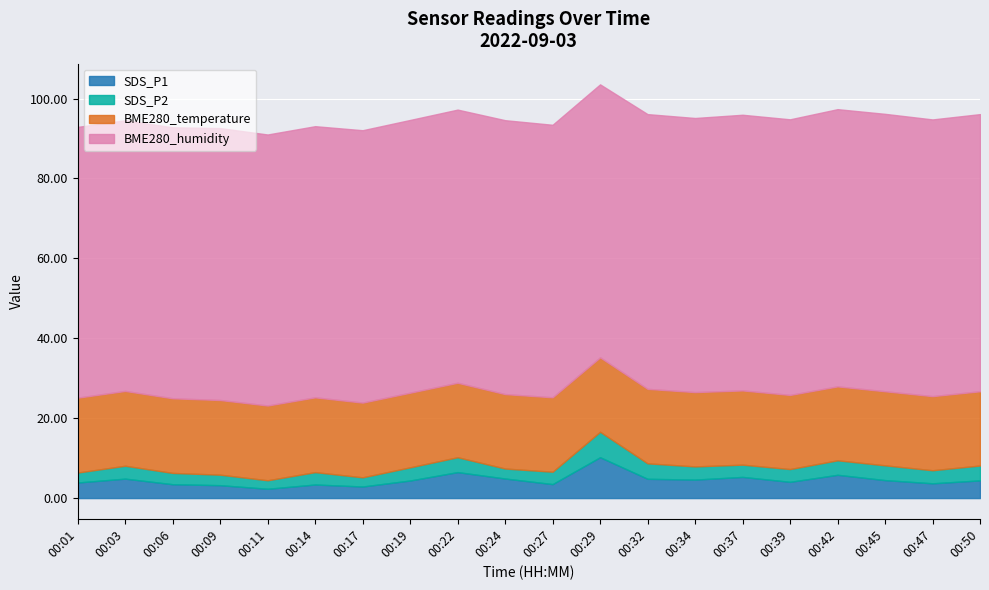

True or false: SDS_P1 and BME280_humidity intersect in this chart.

False